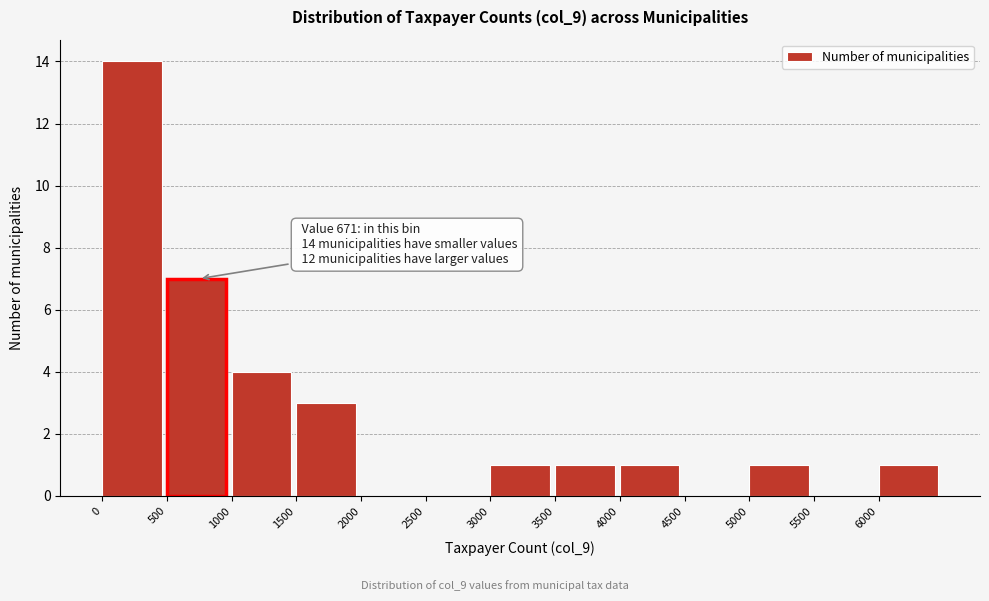

Which range on the x-axis has the tallest bar?

0 to 500